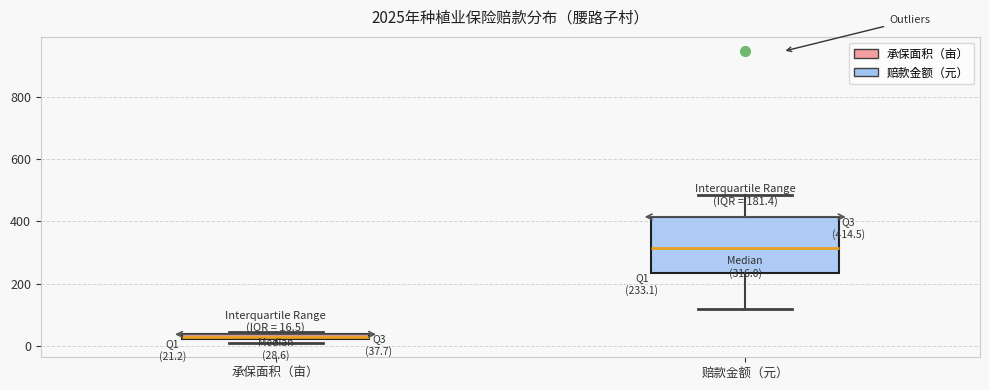

Which box has the highest median line?

赔款金额（元）